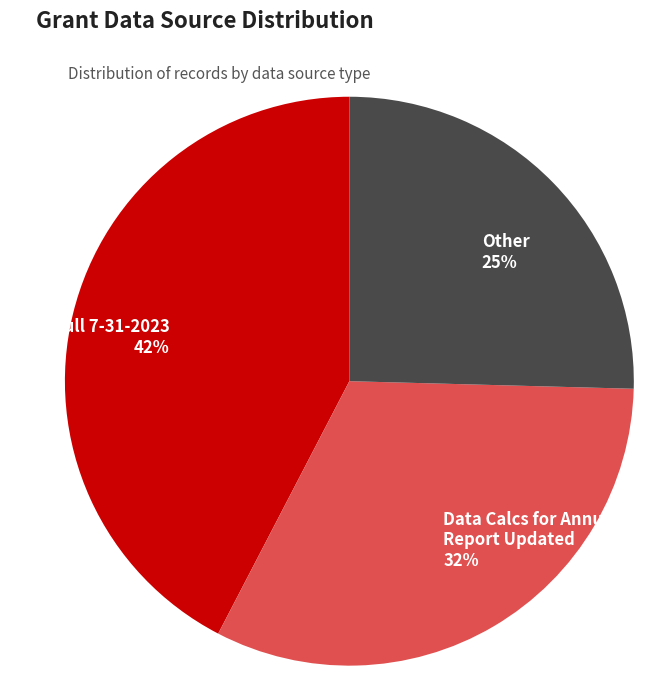

Is it true that Data Pull 7-31-2023 is 42% of the pie?

True